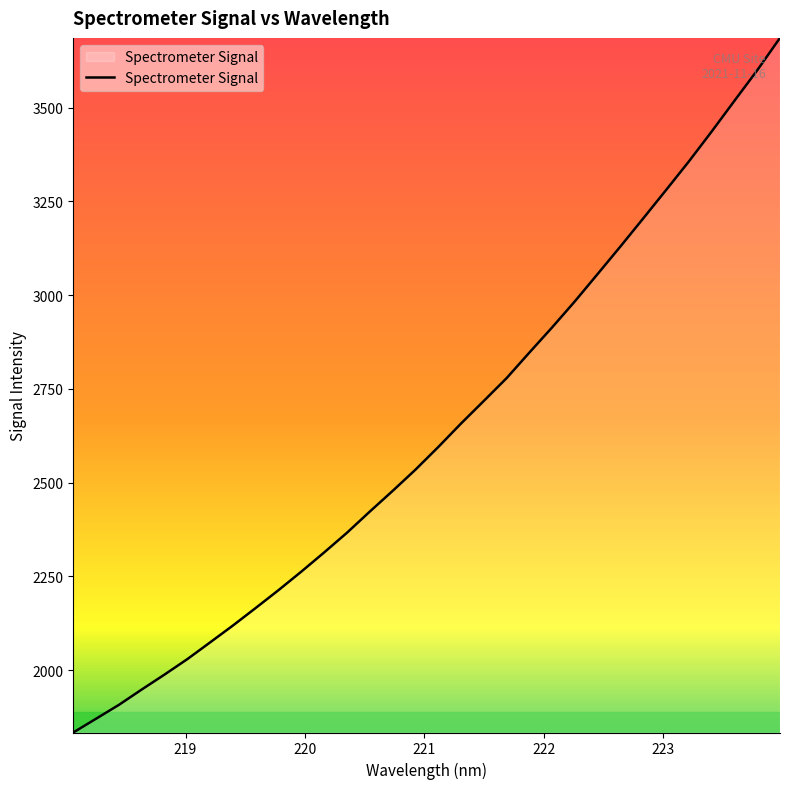

What is the difference between the second highest and second lowest values?

1729.5